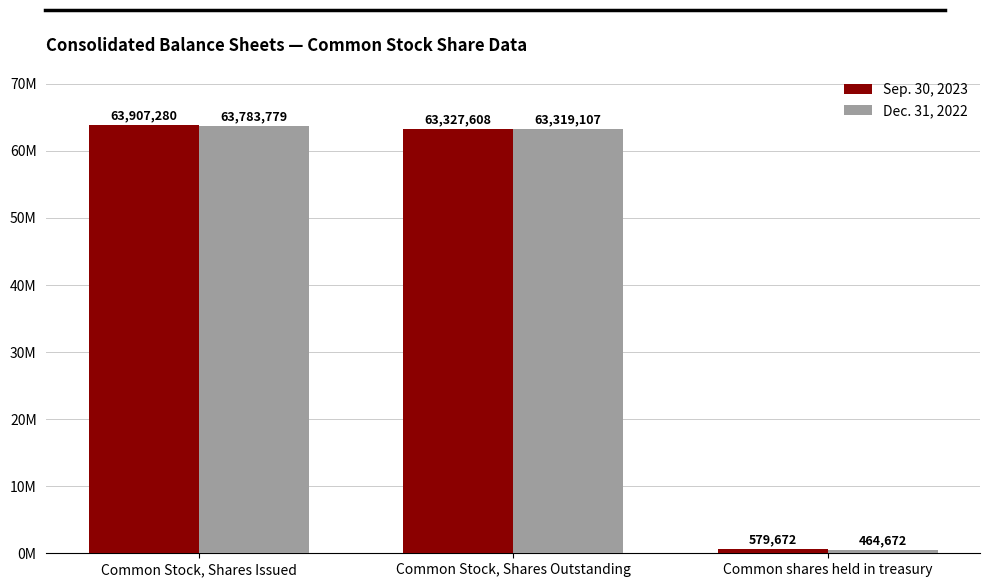

Rank the series by their maximum value, from lowest to highest.

Dec. 31, 2022, Sep. 30, 2023